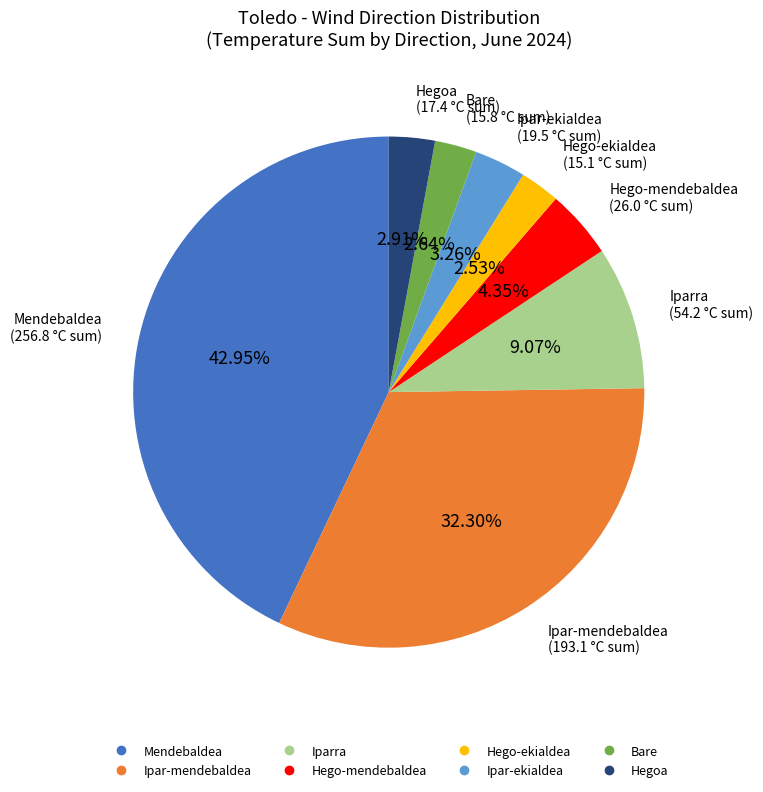

True or false: Bare accounts for 3% of the total.

True